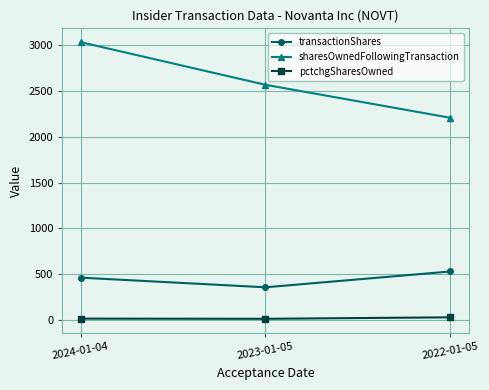

What is the total value across all series at 2023-01-05?

2939